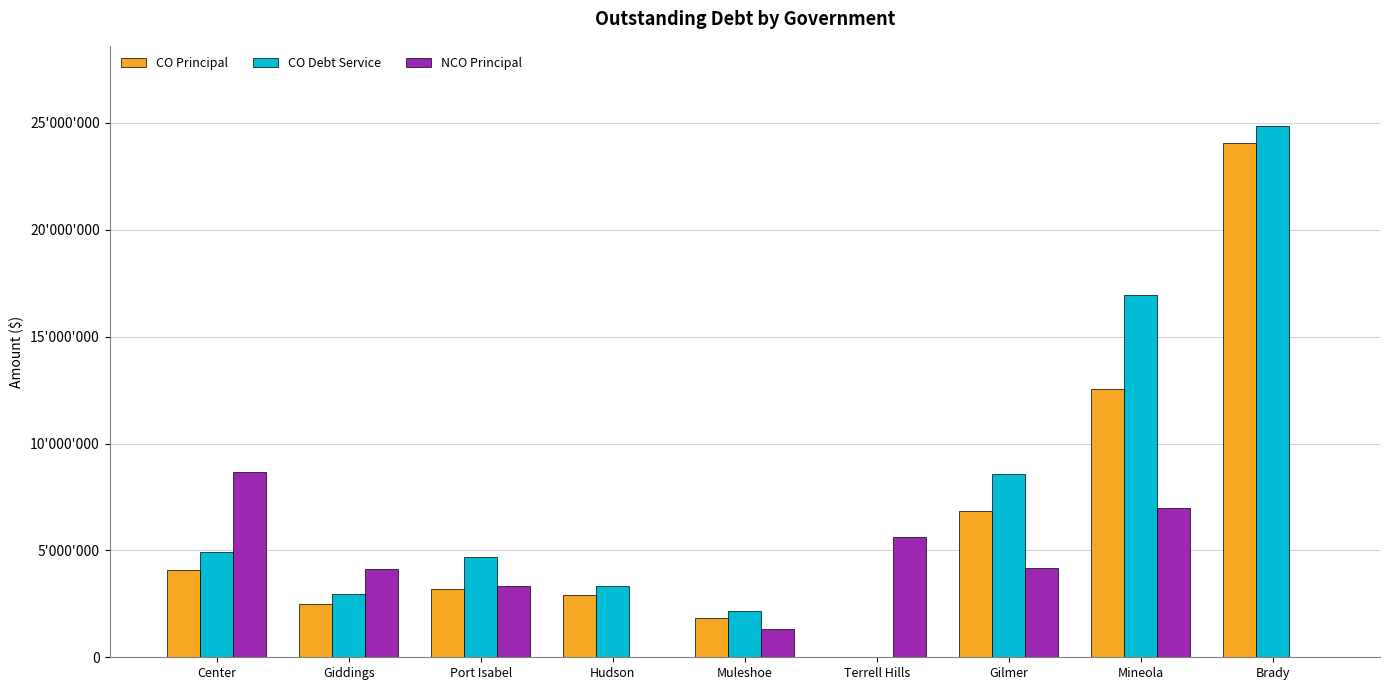

The CO Principal series shows 3834471.8 at Hudson. True or false?

False